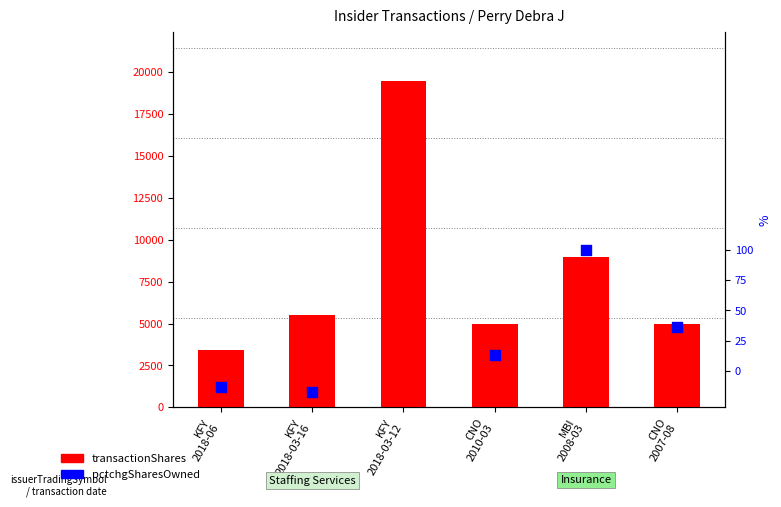

What are all the series names shown in the legend?

transactionShares, pctchgSharesOwned